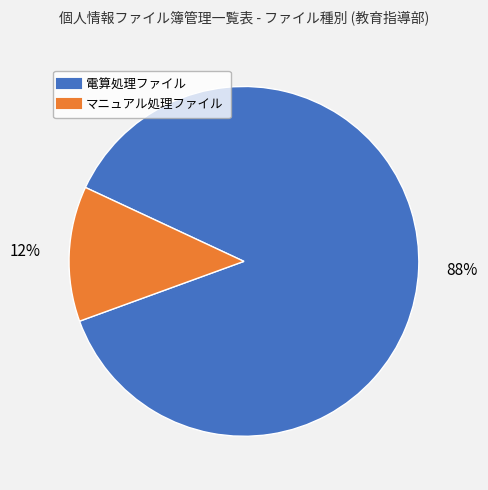

The マニュアル処理ファイル slice represents 12% of the pie. True or false?

True